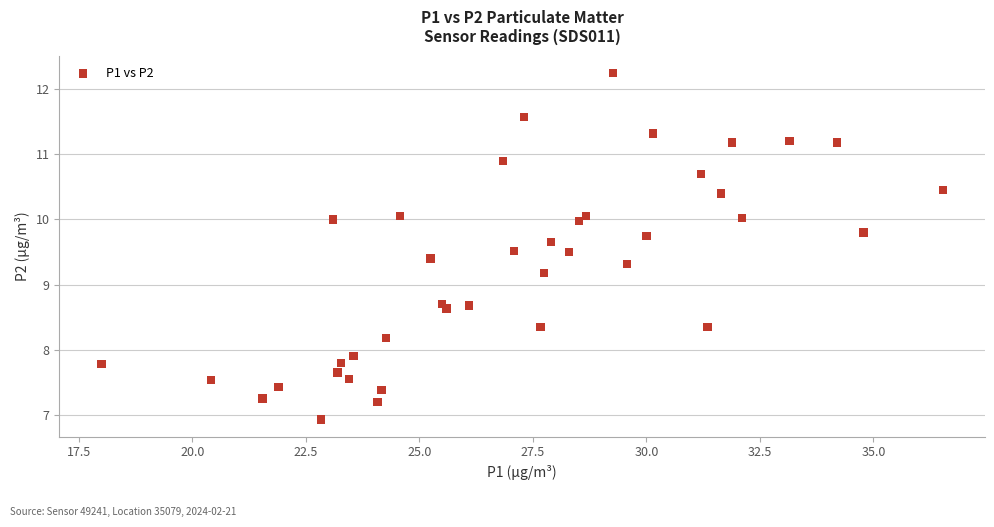

What is the range of Y values (max minus min)?

5.3